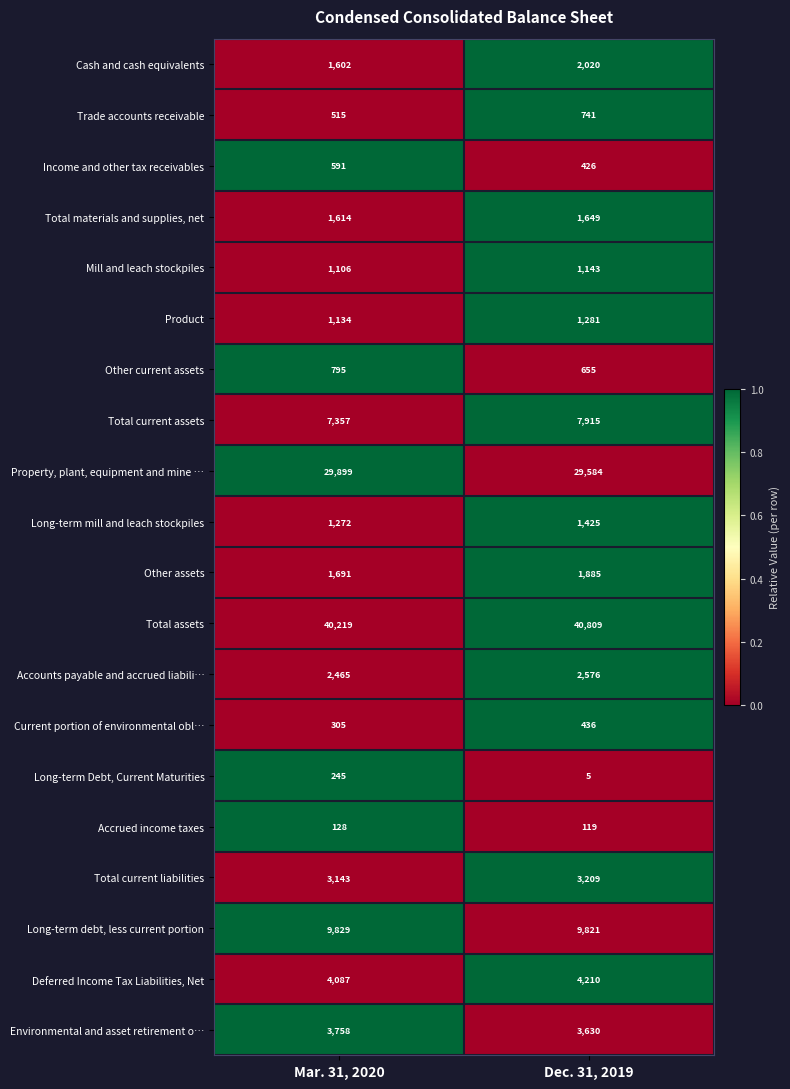

What is the average value of the Total current liabilities series?

3176